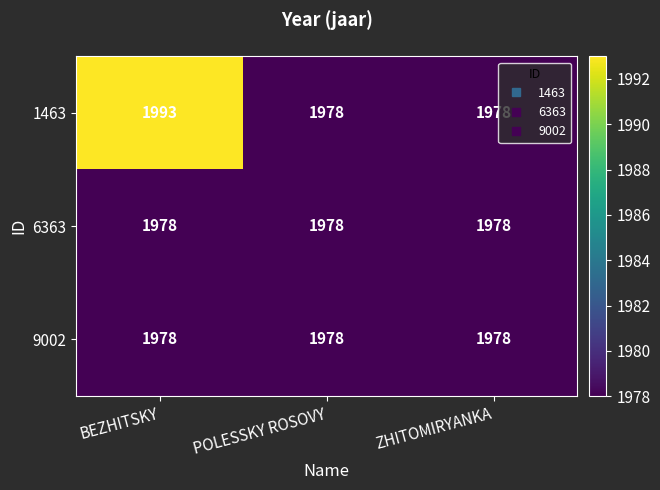

Which label corresponds to the largest value in the chart?

BEZHITSKY